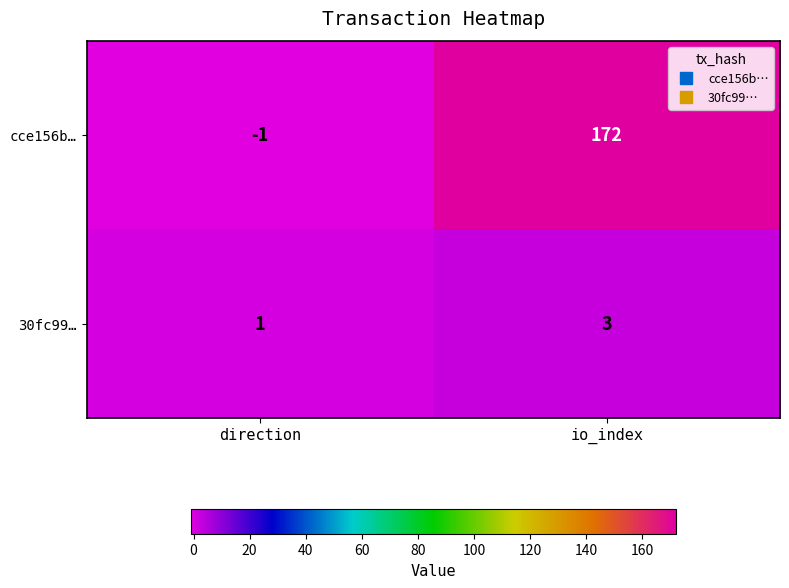

What is the sum of the 30fc99… values at io_index and direction?

4